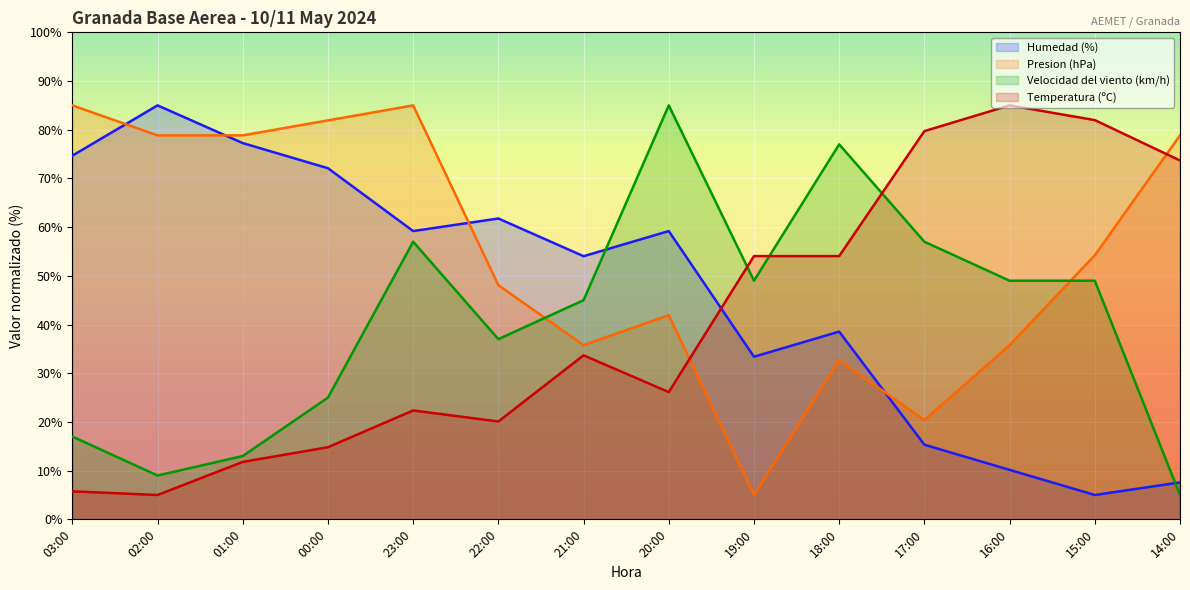

At which label is Temperatura (ºC) closest to 45?

19:00